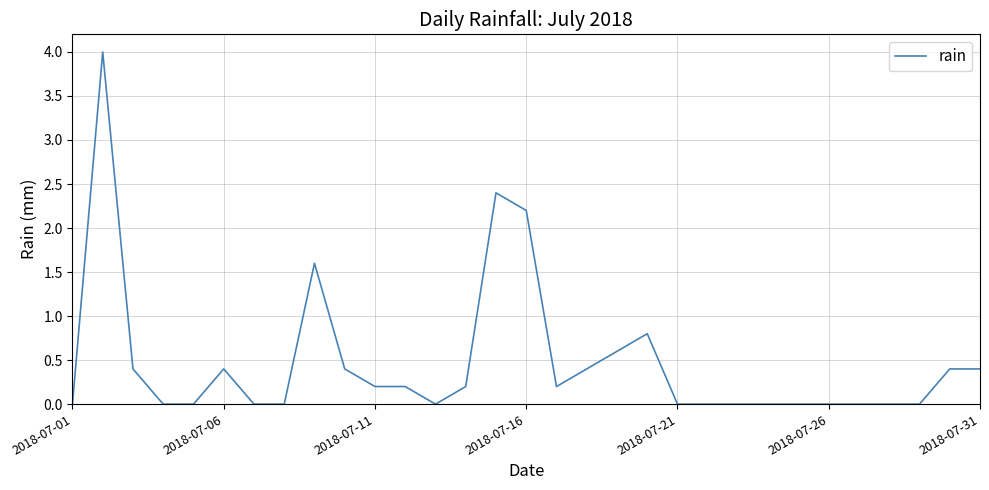

What is the maximum value shown in the chart?

4.0